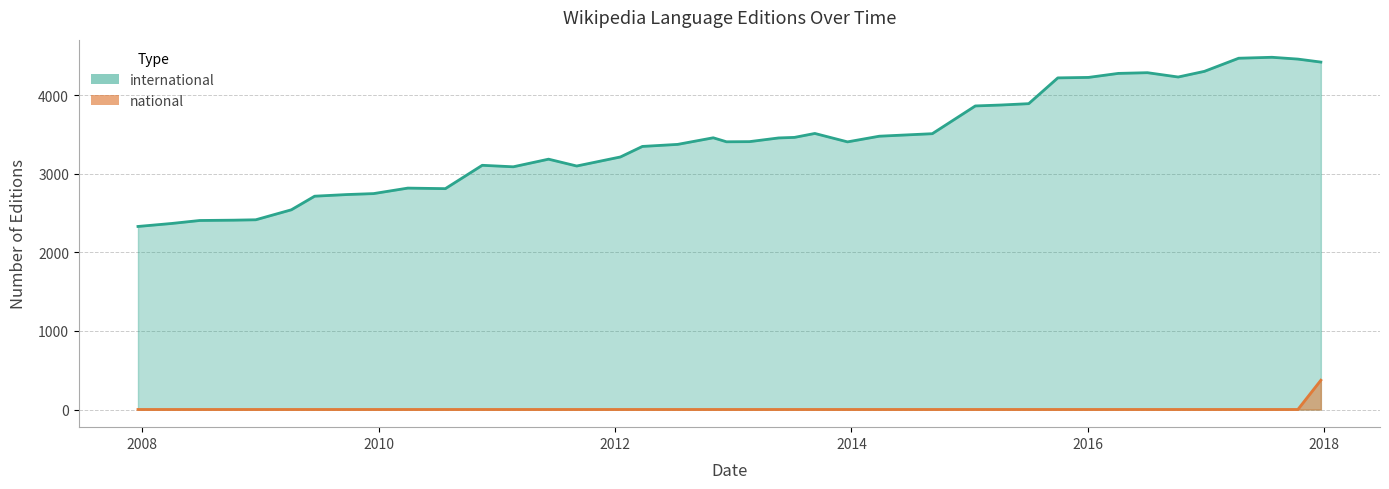

Which series has the widest spread of values?

international